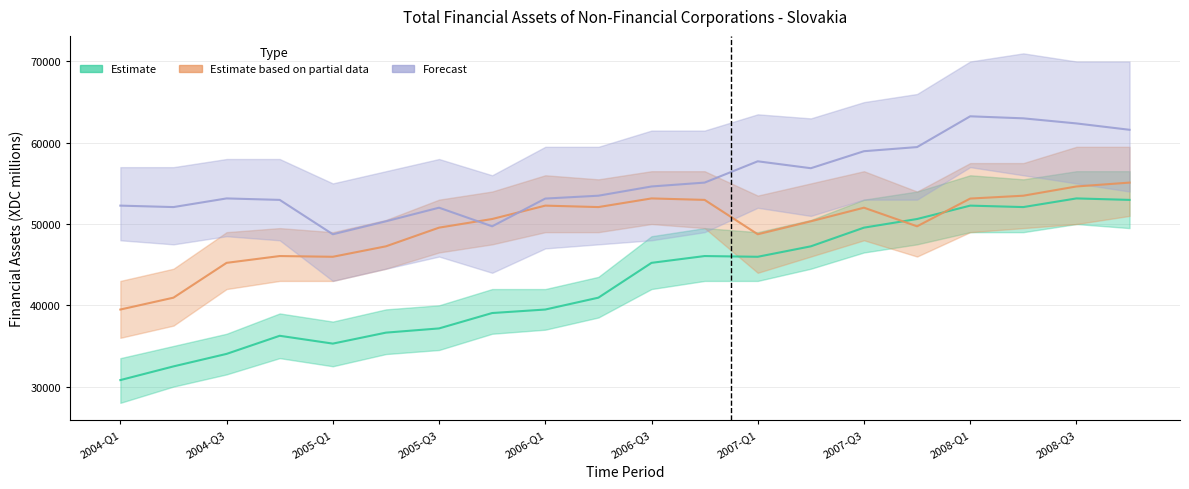

How many data points in Total financial assets (XDC millions) are above 45224?

10